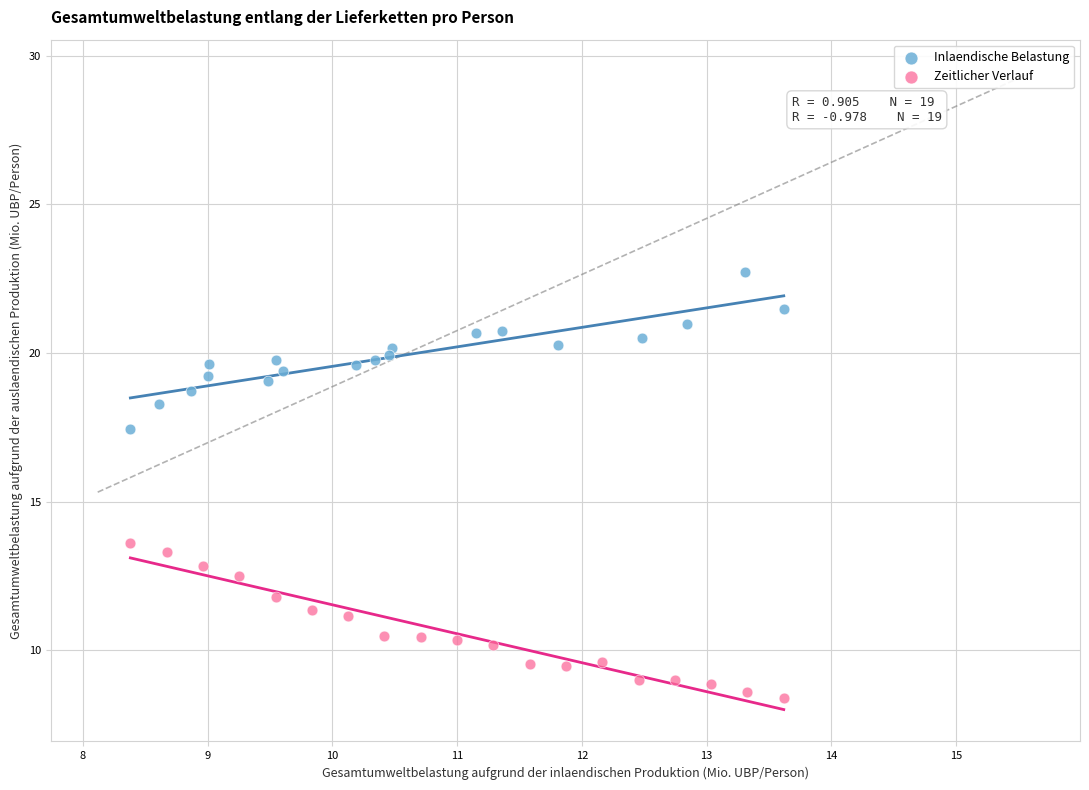

Which series reaches the minimum Y coordinate?

Zeitlicher Verlauf